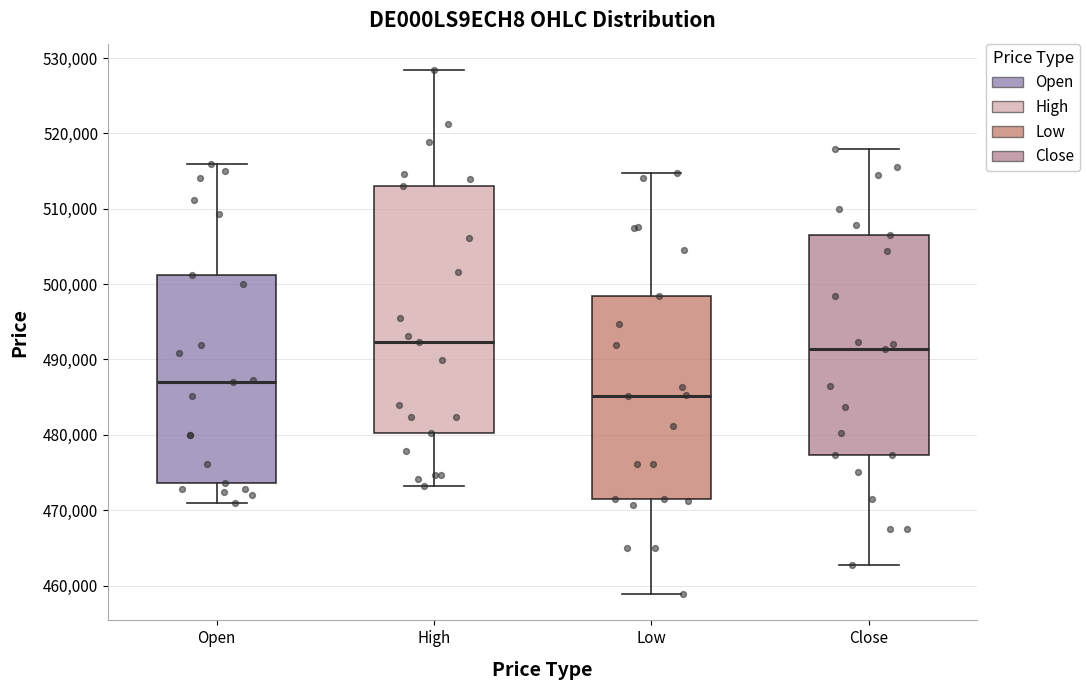

Where is the lower edge of the box for Open on the y-axis? The values are not printed on the chart, so give them approximately, as read against the axis.

474000